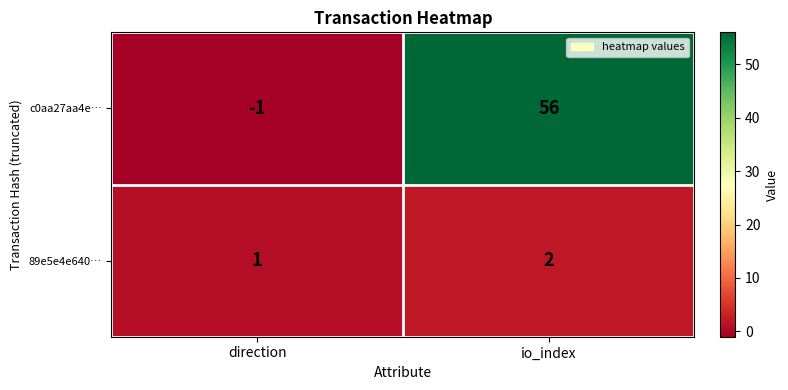

Is it true that c0aa27aa4e… equals 56 at io_index?

True